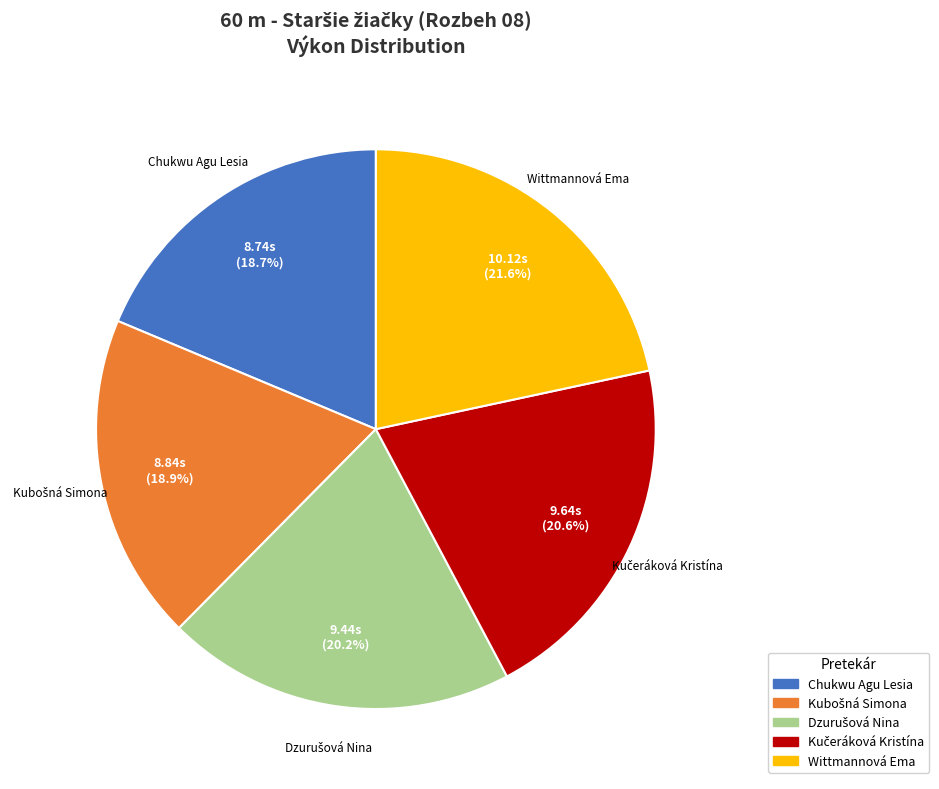

What is the largest slice in the pie chart?

Wittmannová Ema